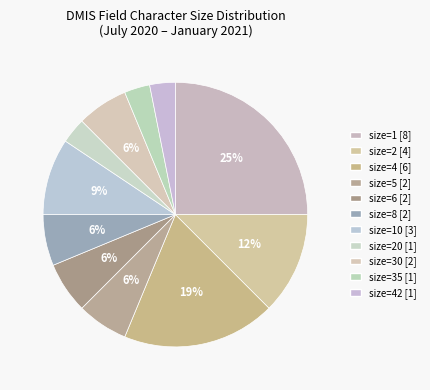

How many slices are in this pie chart?

11